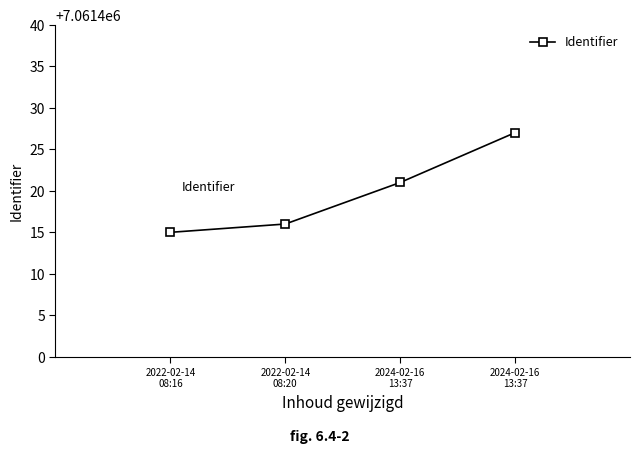

True or false: the data has more than 1 interior local peaks.

False